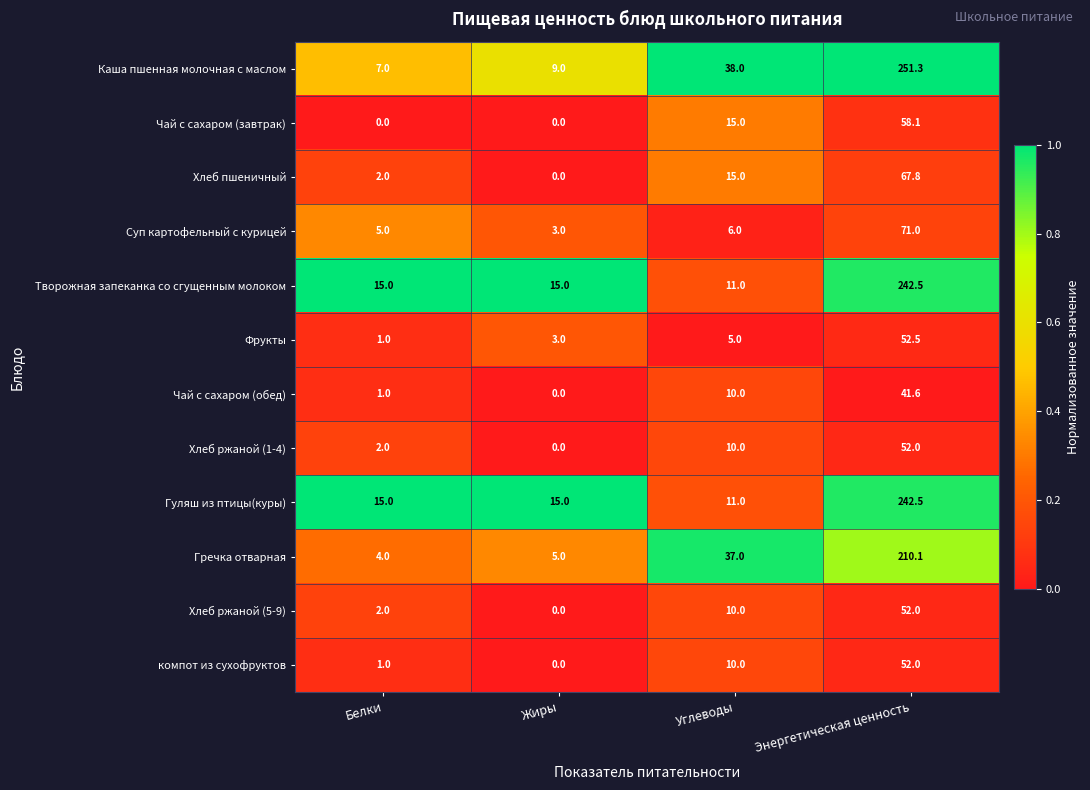

Between Белки and Углеводы, which series saw the biggest shift?

Гречка отварная